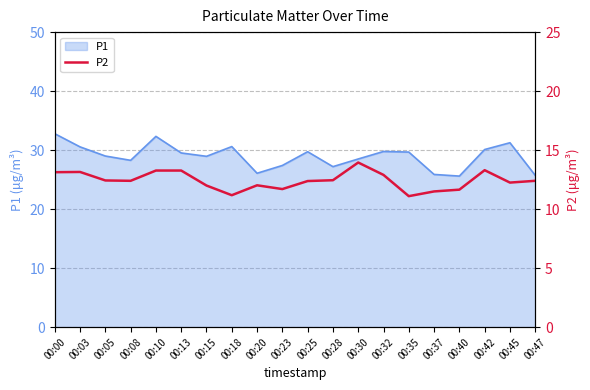

What is the minimum value for P1?

25.6